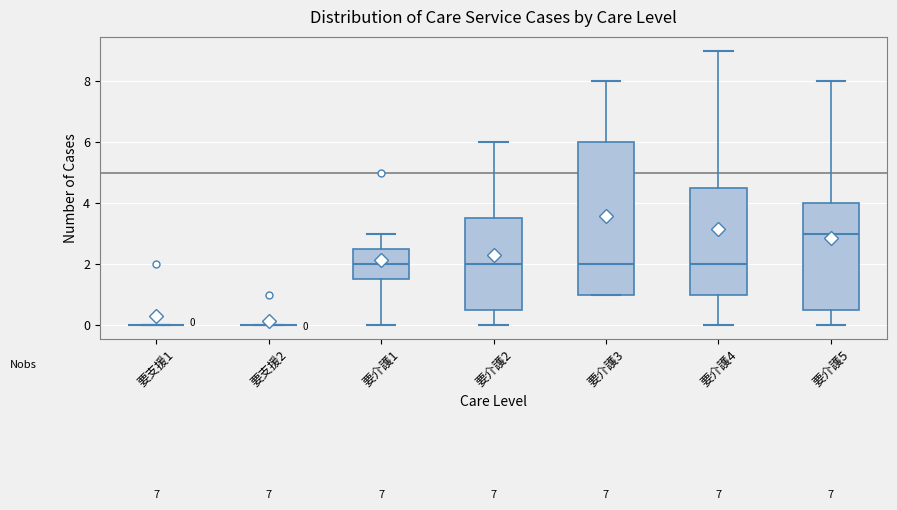

Comparing the boxes themselves (not the whiskers), which one is the tallest?

要介護3